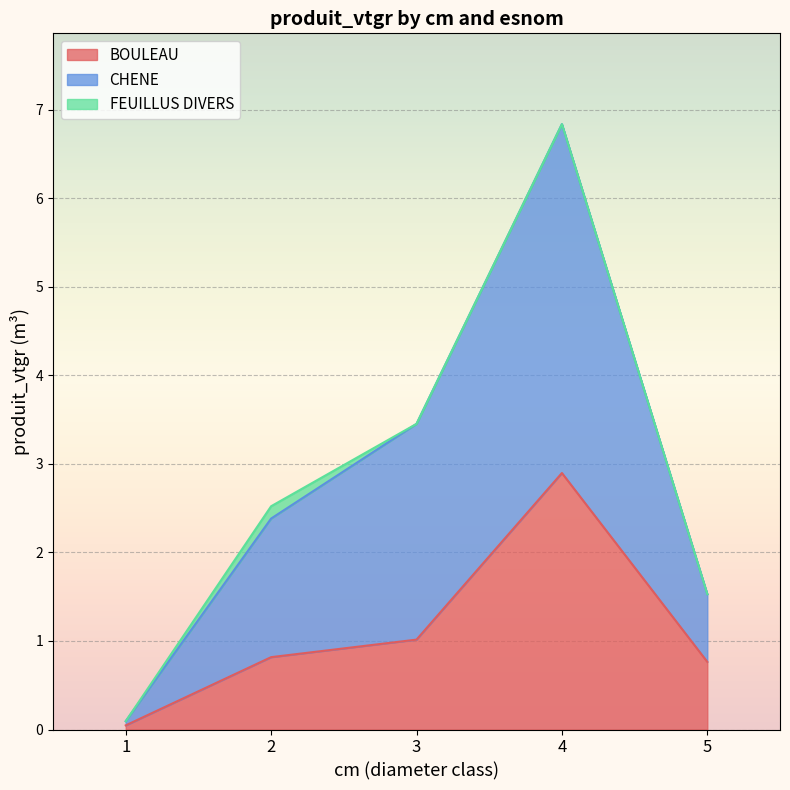

The value of BOULEAU at 3 is 1.0. True or false?

True